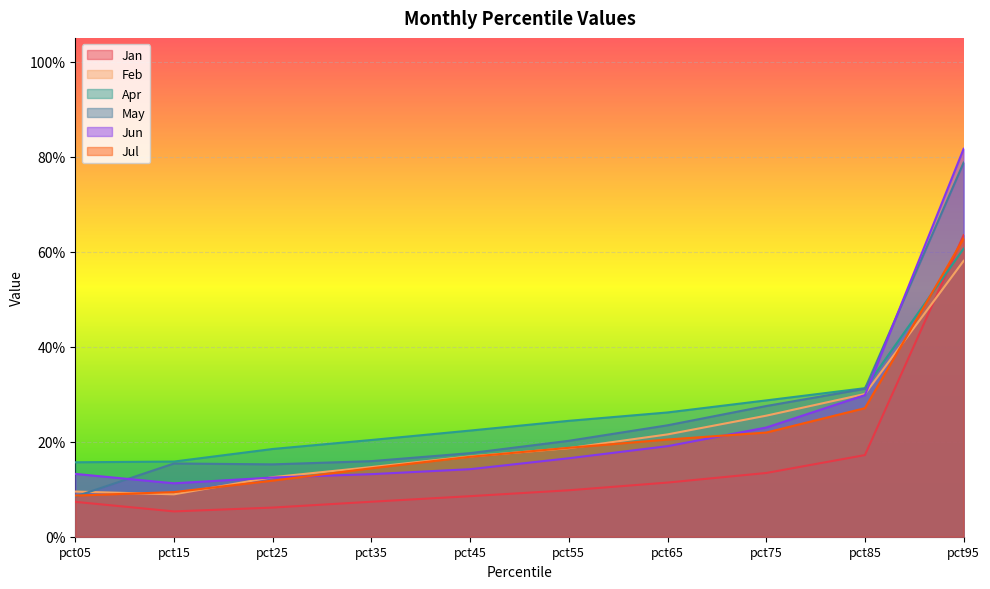

Reading left to right, what are all the values shown in this chart?

Jan: pct05=0.1	pct15=0.1	pct25=0.1	pct35=0.1	pct45=0.1	pct55=0.1	pct65=0.1	pct75=0.1	pct85=0.2	pct95=0.6
Feb: pct05=0.1	pct15=0.1	pct25=0.1	pct35=0.1	pct45=0.2	pct55=0.2	pct65=0.2	pct75=0.3	pct85=0.3	pct95=0.6
Apr: pct05=0.2	pct15=0.2	pct25=0.2	pct35=0.2	pct45=0.2	pct55=0.2	pct65=0.3	pct75=0.3	pct85=0.3	pct95=0.6
May: pct05=0.1	pct15=0.2	pct25=0.2	pct35=0.2	pct45=0.2	pct55=0.2	pct65=0.2	pct75=0.3	pct85=0.3	pct95=0.8
Jun: pct05=0.1	pct15=0.1	pct25=0.1	pct35=0.1	pct45=0.1	pct55=0.2	pct65=0.2	pct75=0.2	pct85=0.3	pct95=0.8
Jul: pct05=0.1	pct15=0.1	pct25=0.1	pct35=0.1	pct45=0.2	pct55=0.2	pct65=0.2	pct75=0.2	pct85=0.3	pct95=0.6